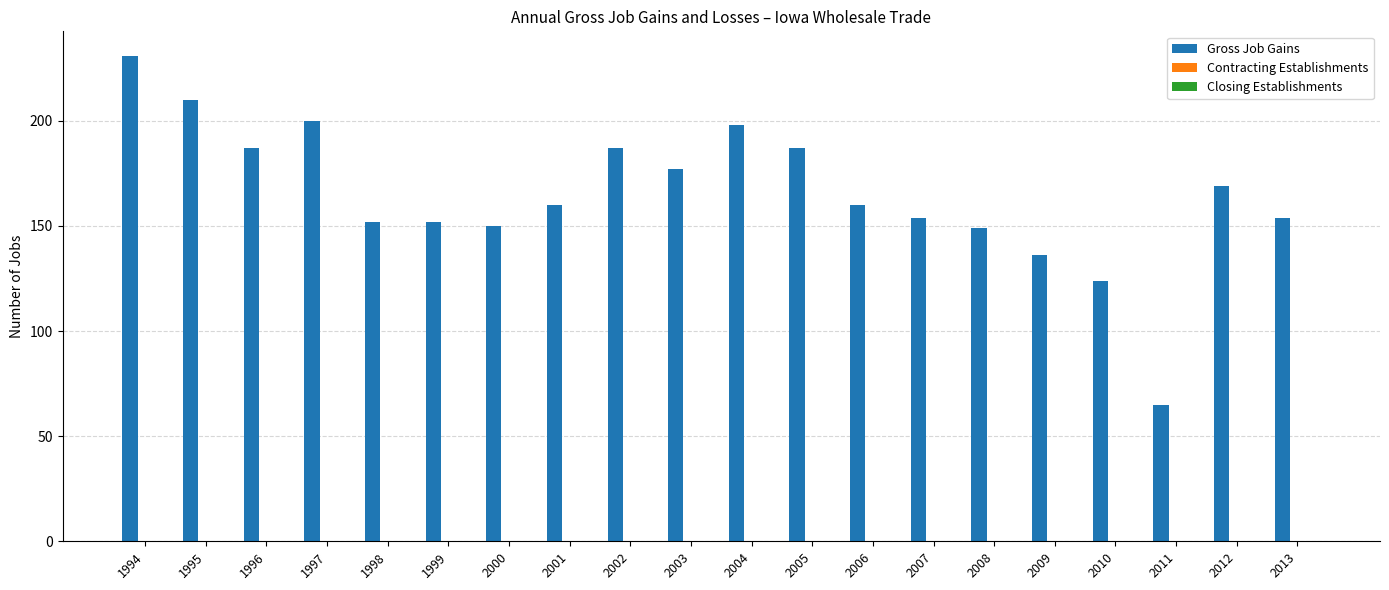

What is the change in value from 2007 to 2009?

-18